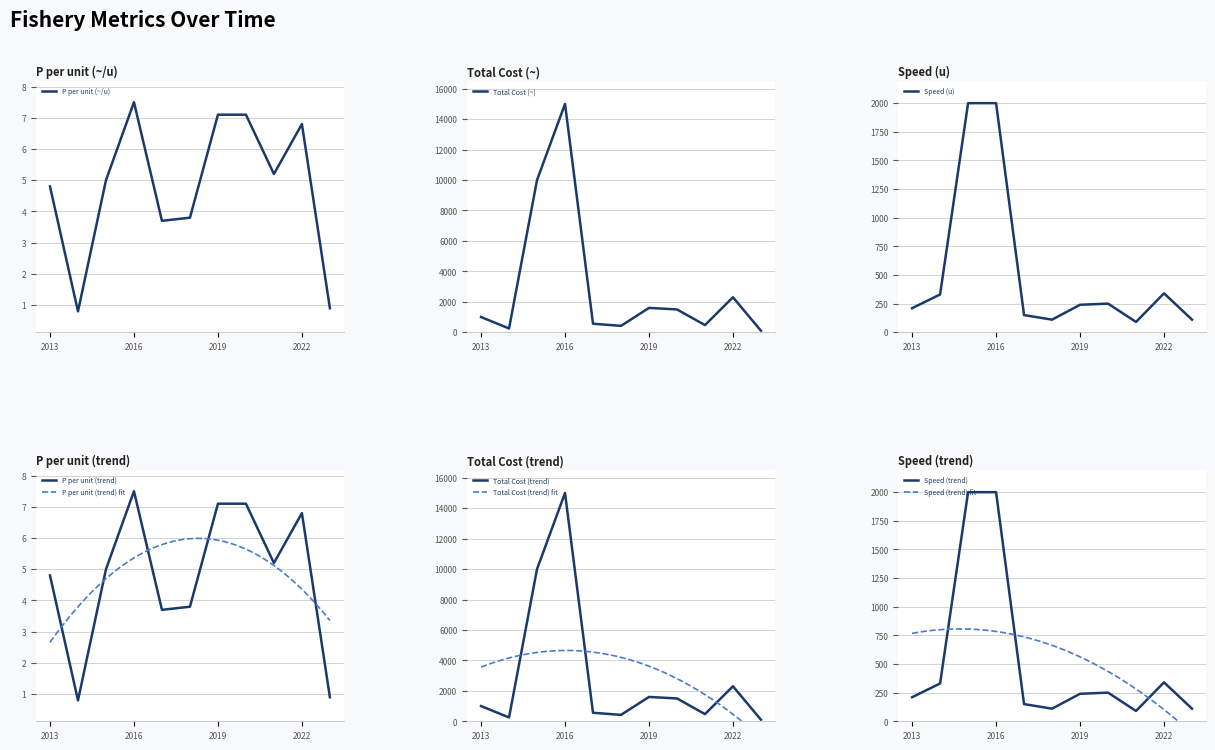

Reading left to right, what are all the values shown in this chart?

P_per_u: 4.8	0.8	5.0	7.5	3.7	3.8	7.1	7.1	5.2	6.8	0.9
total_cost: 1000.0	250.0	10000.0	15000.0	560.0	420.0	1600.0	1500.0	470.0	2300.0	100.0
speed_u: 210.0	330.0	2000.0	2000.0	150.0	110.0	240.0	250.0	90.0	340.0	110.0